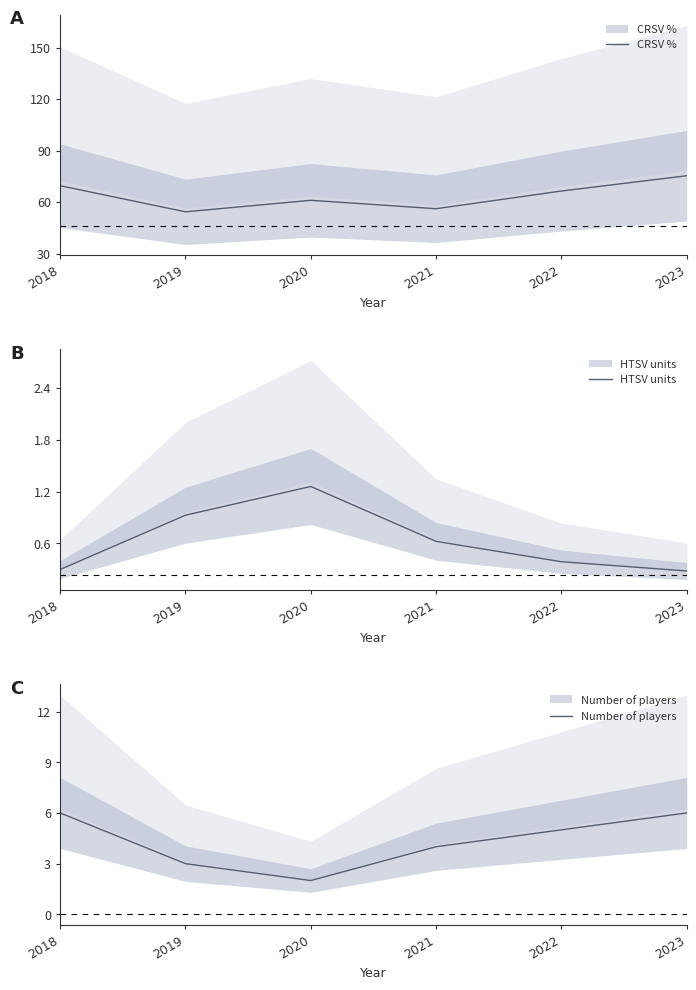

True or false: CRSV % has a value of 93.2 at 2022.

False